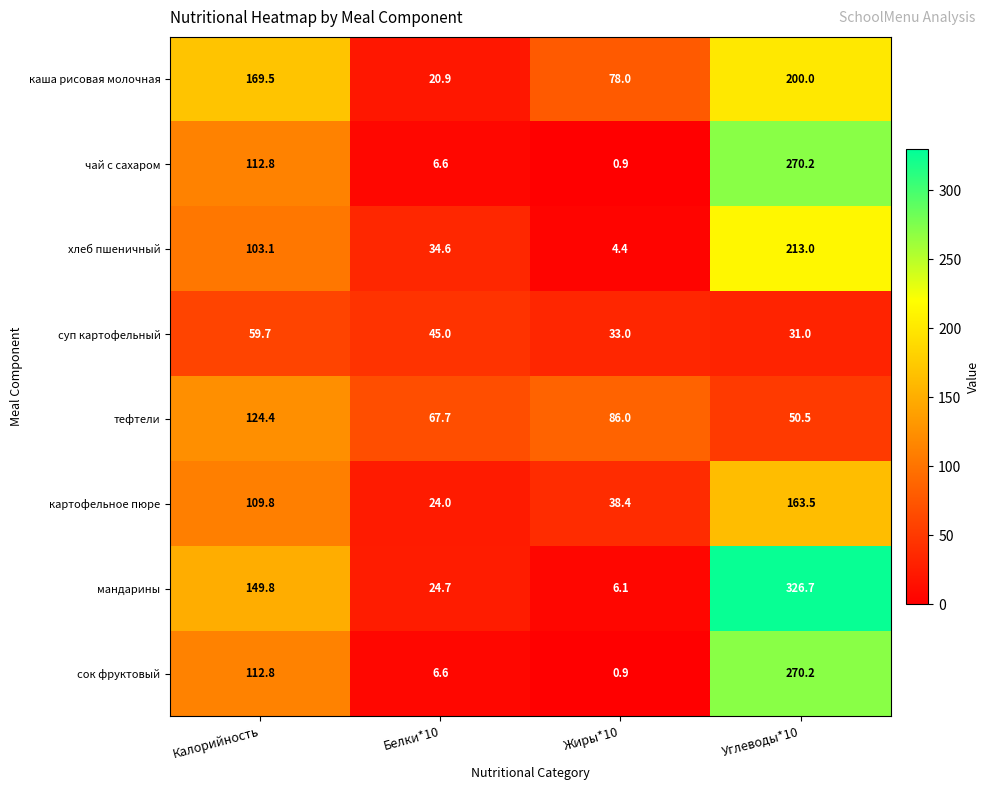

The value of хлеб пшеничный at Калорийность is 103.1. True or false?

True